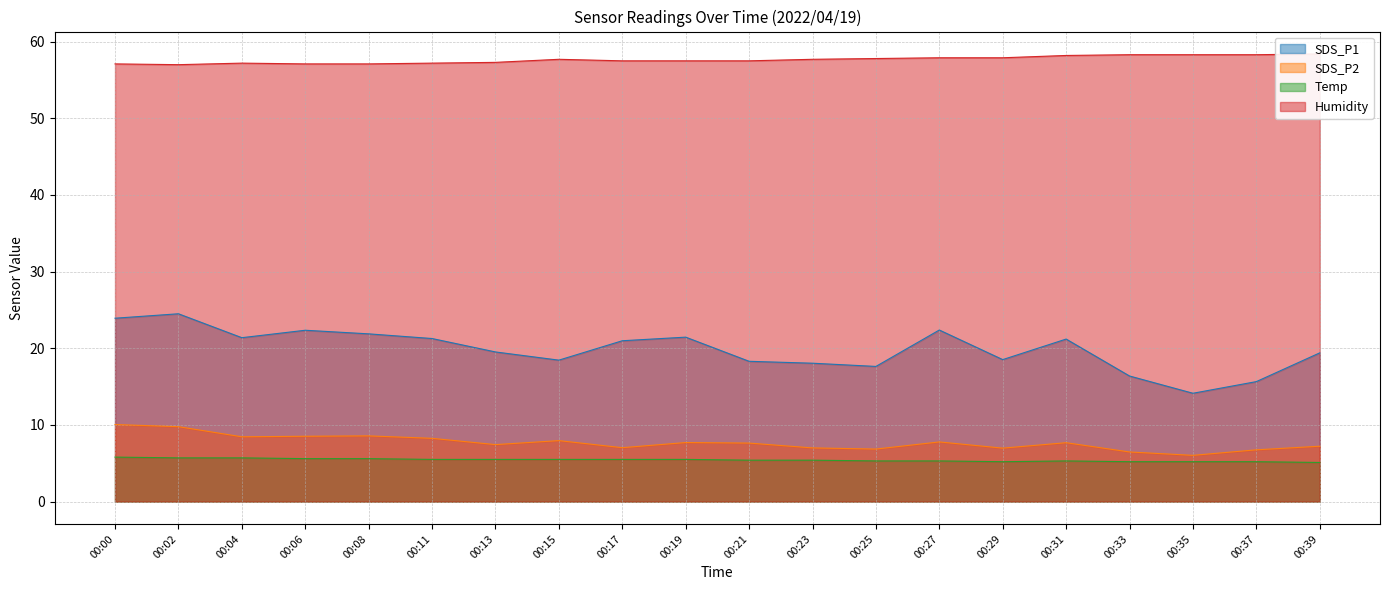

Which has a higher value, 00:19 or 00:35?

00:19